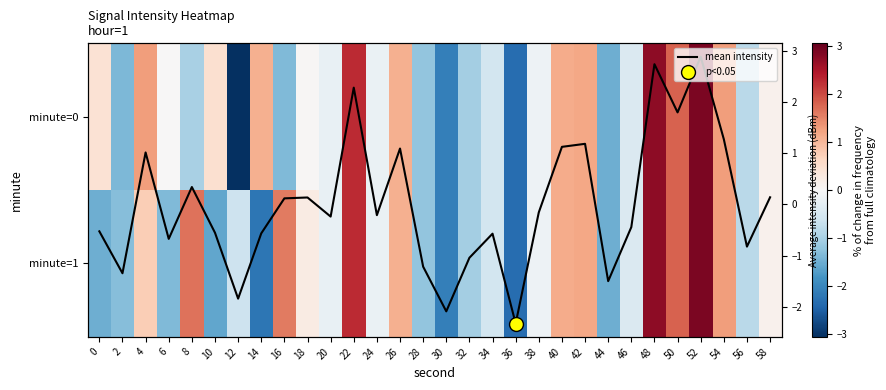

What is the difference between the maximum and minimum values in the minute=0 series?

5.9